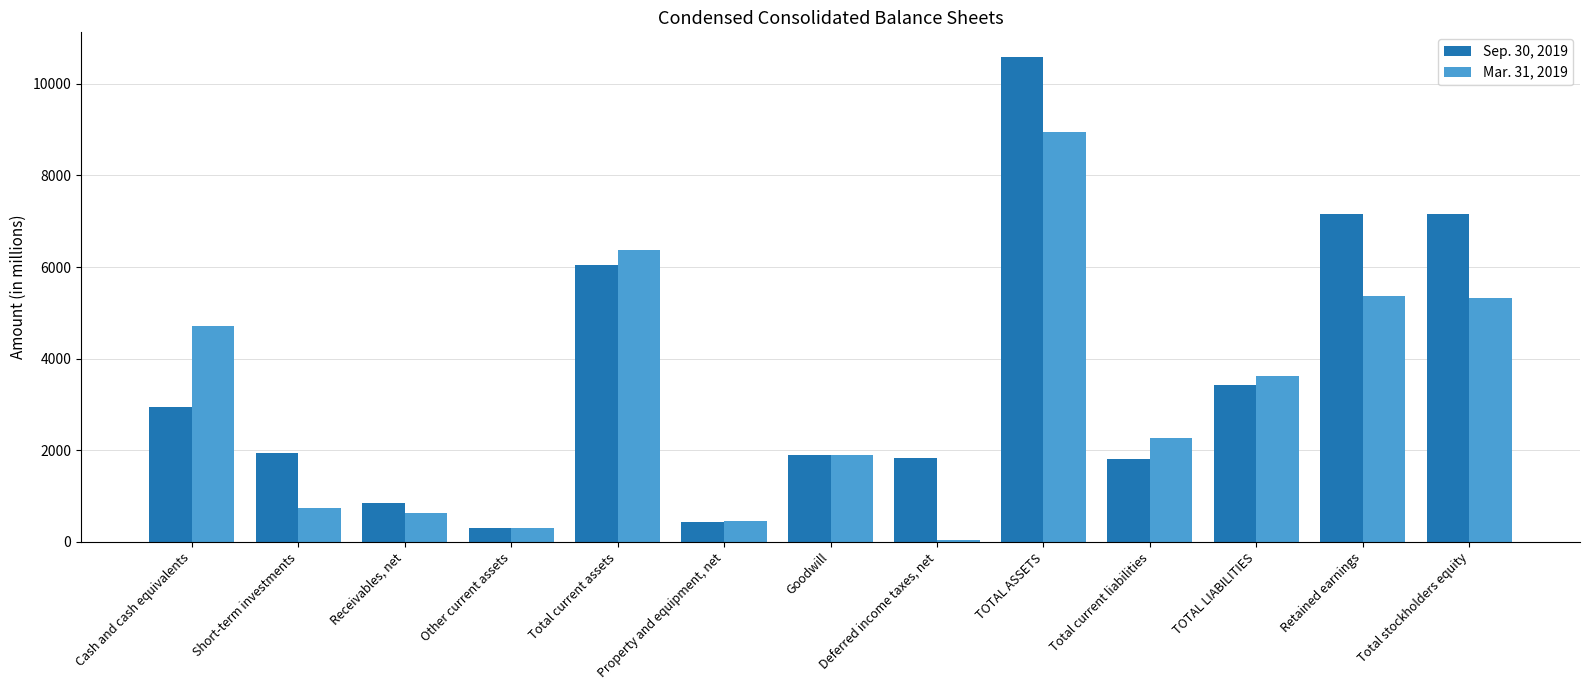

Is the value of Mar. 31, 2019 at Short-term investments greater than the value of Sep. 30, 2019 at Total stockholders equity?

No